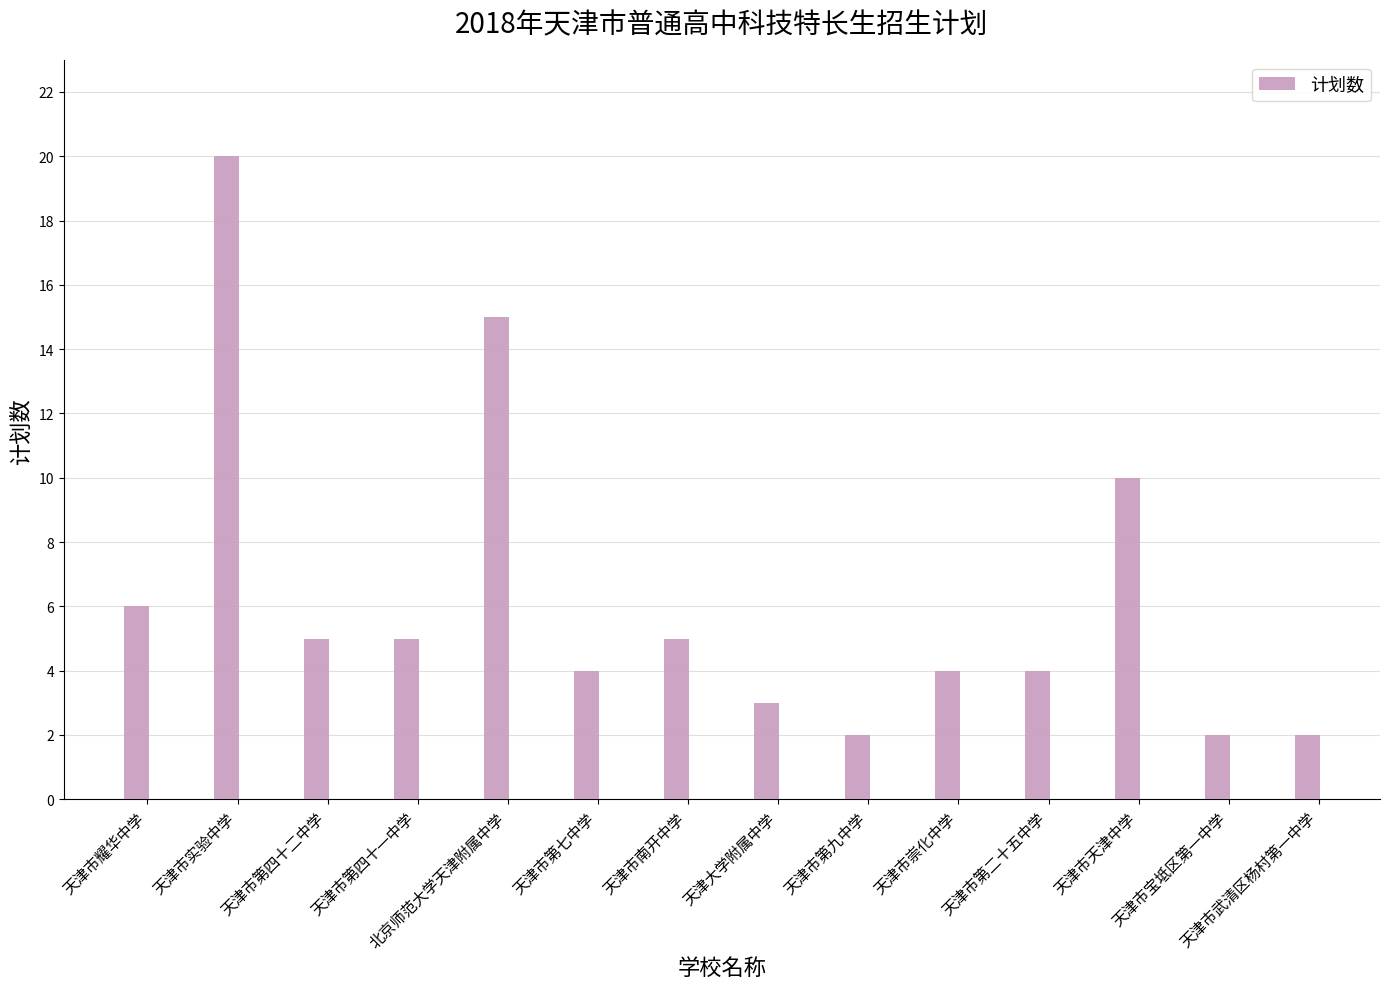

At which label does the data first exceed 5?

天津市耀华中学